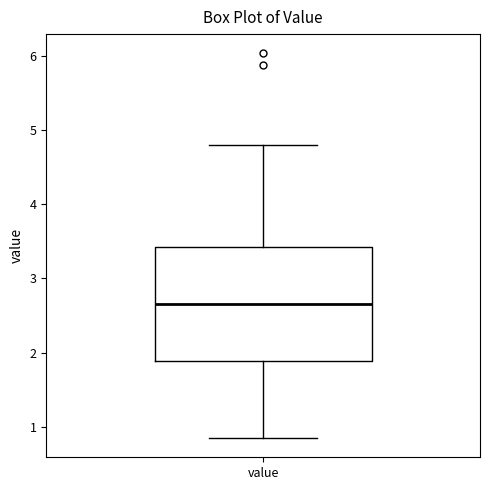

Where does the median line of the box for value sit on the y-axis? The values are not printed on the chart, so give them approximately, as read against the axis.

2.7